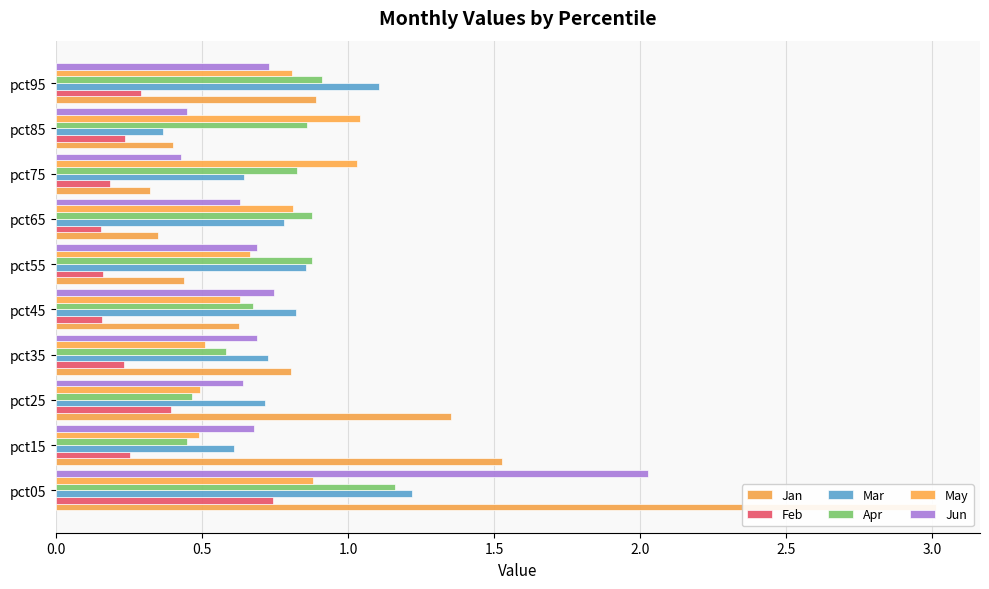

What is the difference between the maximum and second lowest values in the Jan series?

2.7